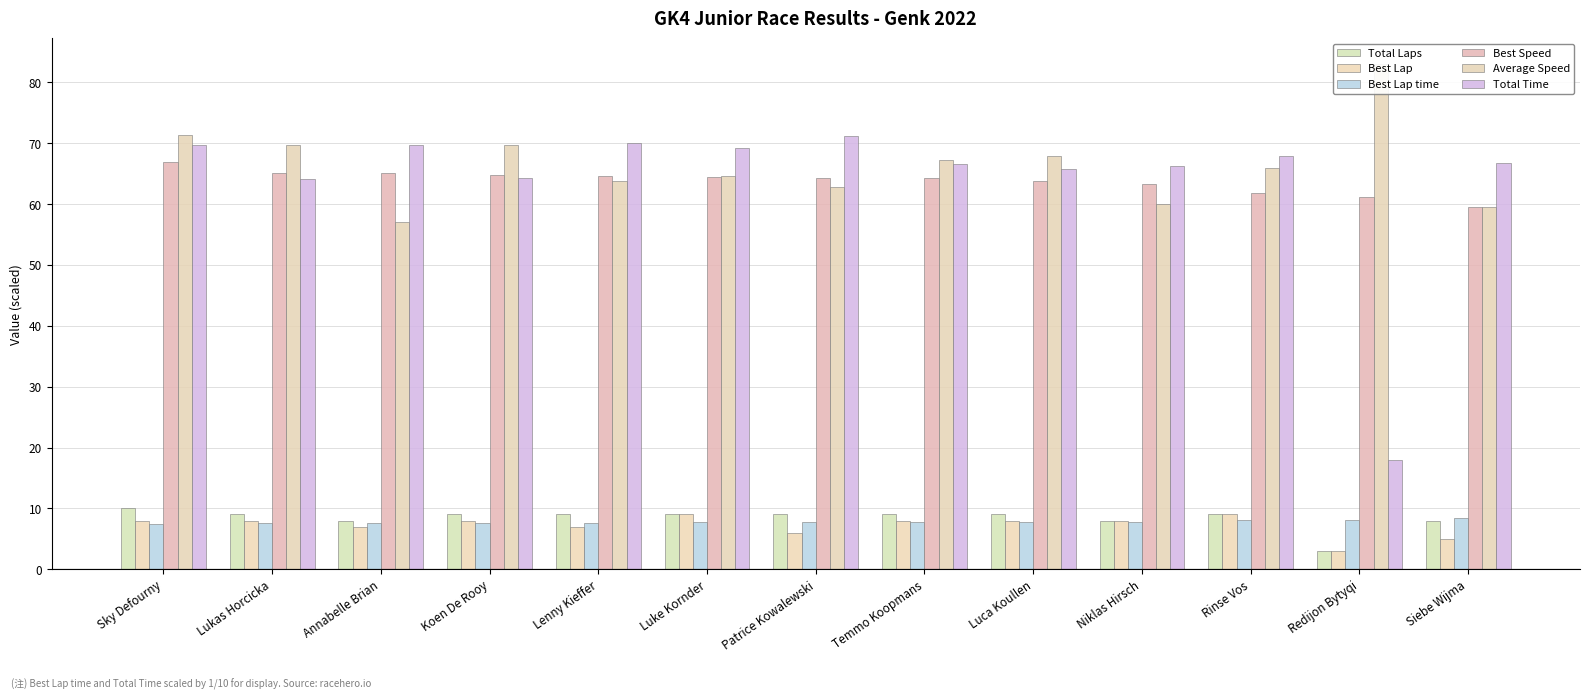

What is the value of the Total Laps bar at the 4th from the left?

9.0